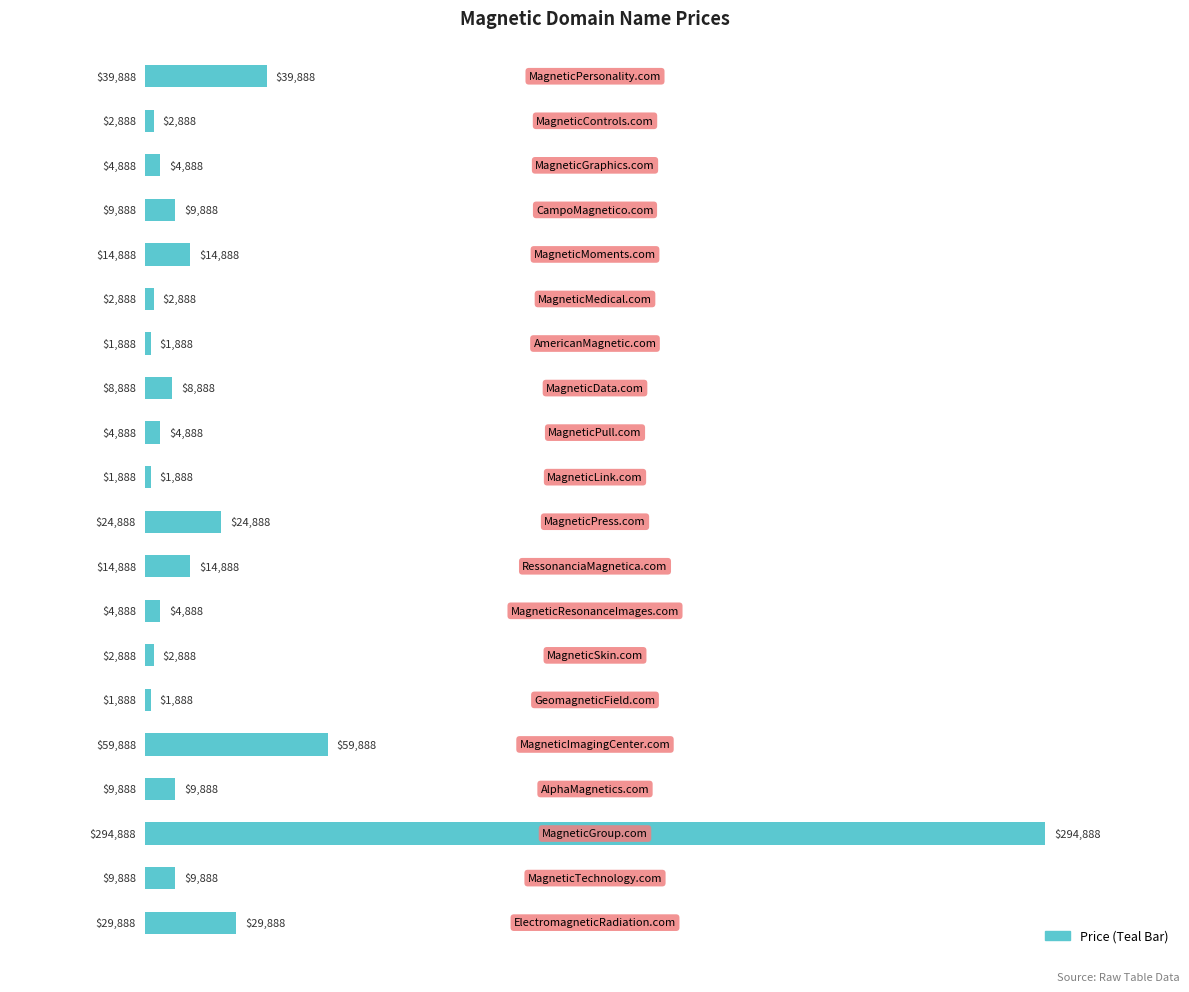

How many bars are there in total?

20